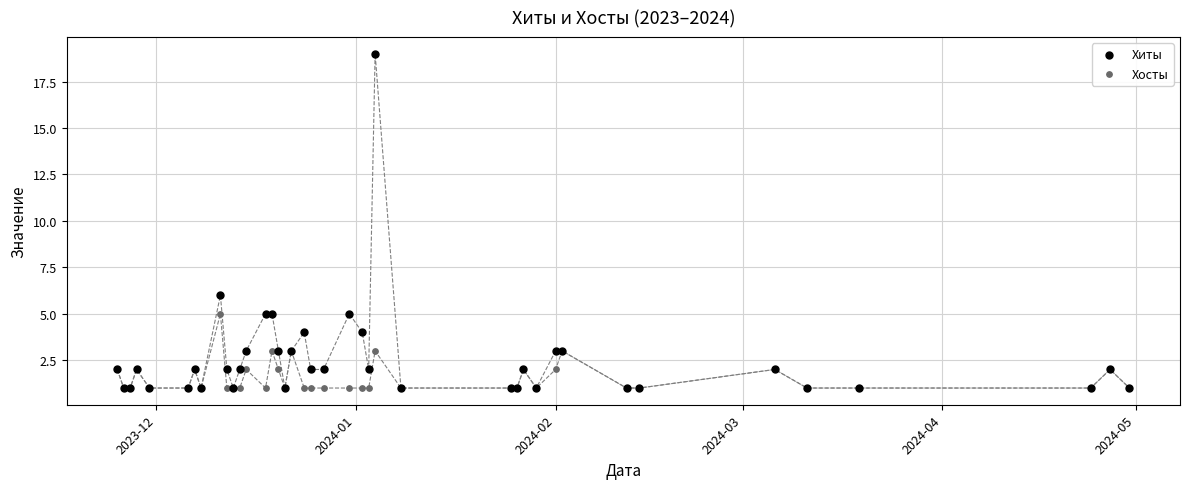

In the Хиты series, what Y value is closest to 10?

6